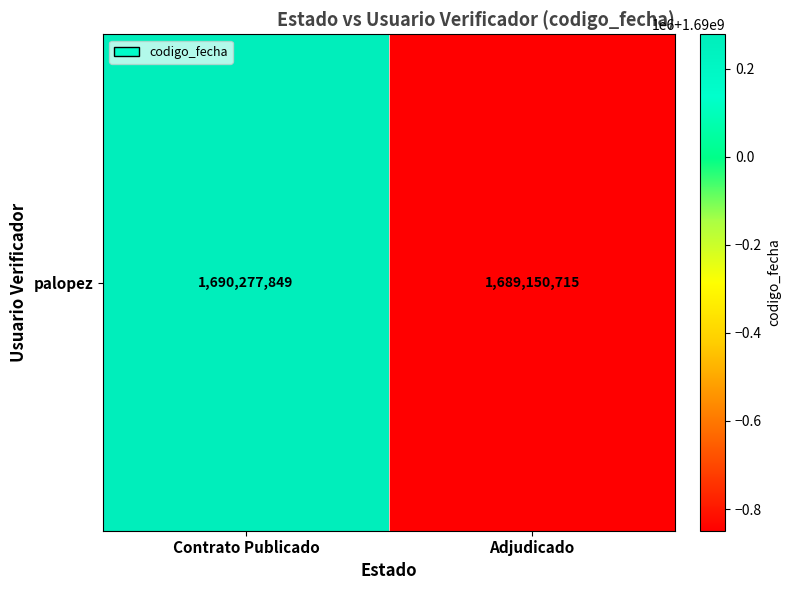

Which label corresponds to the largest value in the chart?

Contrato Publicado